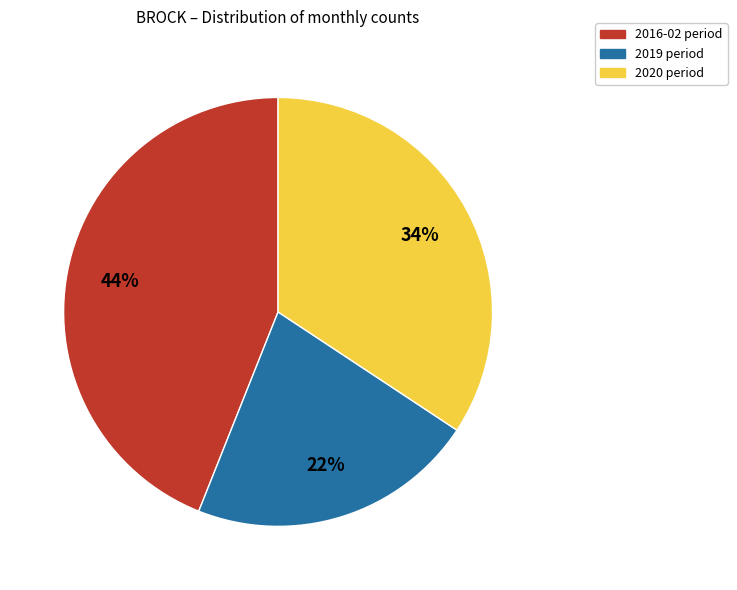

Is there any slice that represents more than half of the pie?

No